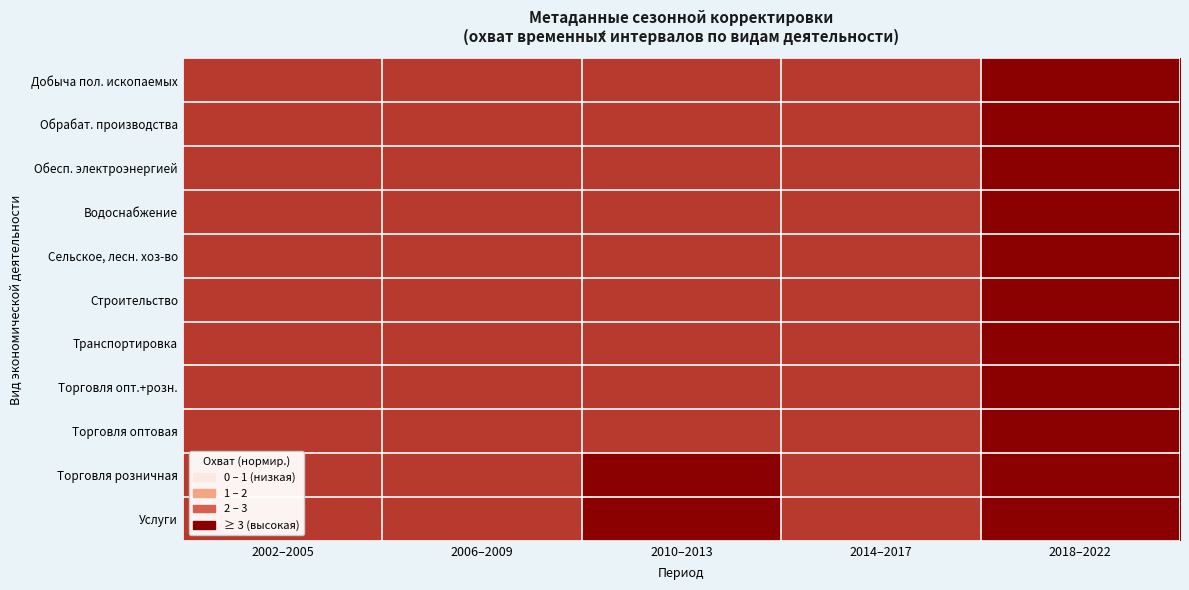

At how many categories does at least one series exceed 3?

5